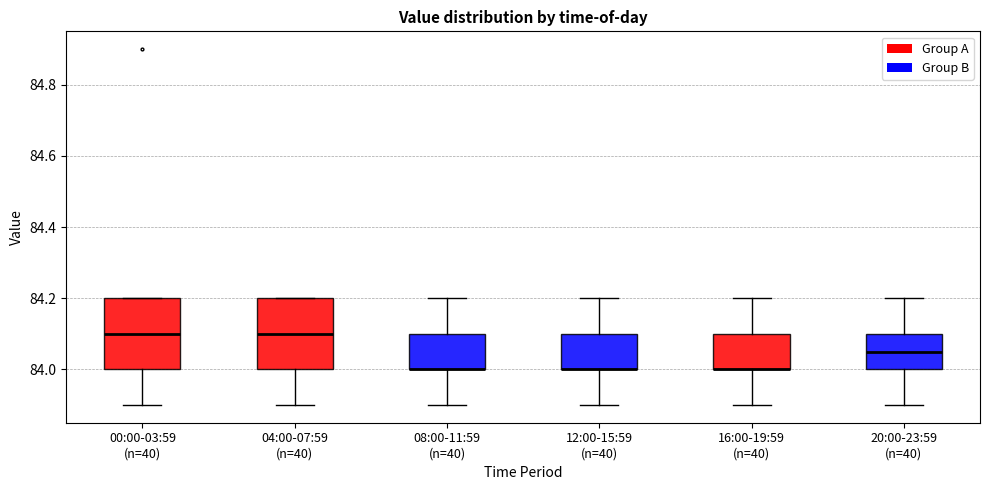

Reading left to right, transcribe this box plot: for each box, give where its median line is, the range the box spans, and where its two whiskers end, as read against the y-axis. The values are not printed on the chart, so give them approximately, as read against the axis.

00:00-03:59 (n=40): median 84.10, box 84.00 to 84.20, whiskers 83.90 to 84.20
04:00-07:59 (n=40): median 84.10, box 84.00 to 84.20, whiskers 83.90 to 84.20
08:00-11:59 (n=40): median 84.00 (drawn on the box's lower edge), box 84.00 to 84.10, whiskers 83.90 to 84.20
12:00-15:59 (n=40): median 84.00 (drawn on the box's lower edge), box 84.00 to 84.10, whiskers 83.90 to 84.20
16:00-19:59 (n=40): median 84.00 (drawn on the box's lower edge), box 84.00 to 84.10, whiskers 83.90 to 84.20
20:00-23:59 (n=40): median 84.06, box 84.00 to 84.10, whiskers 83.90 to 84.20